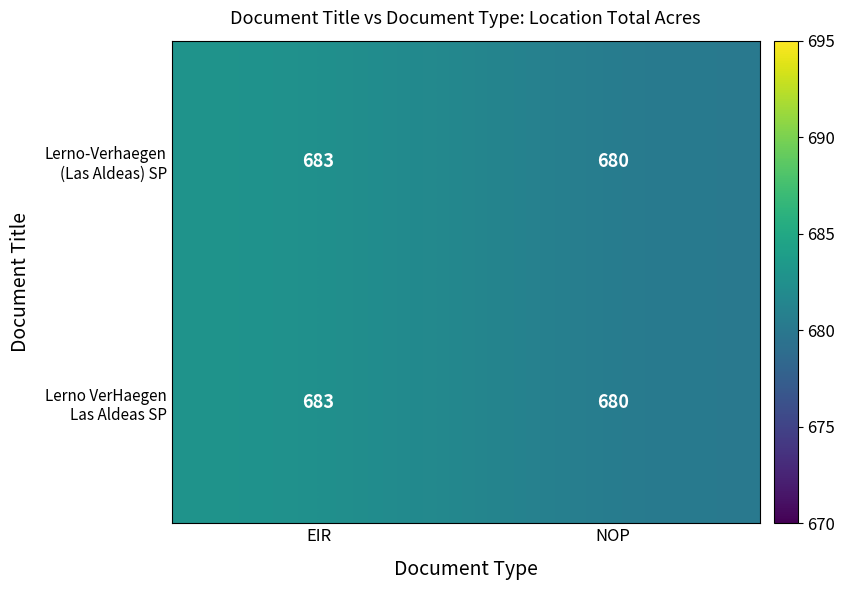

What is the maximum value shown in the chart?

683